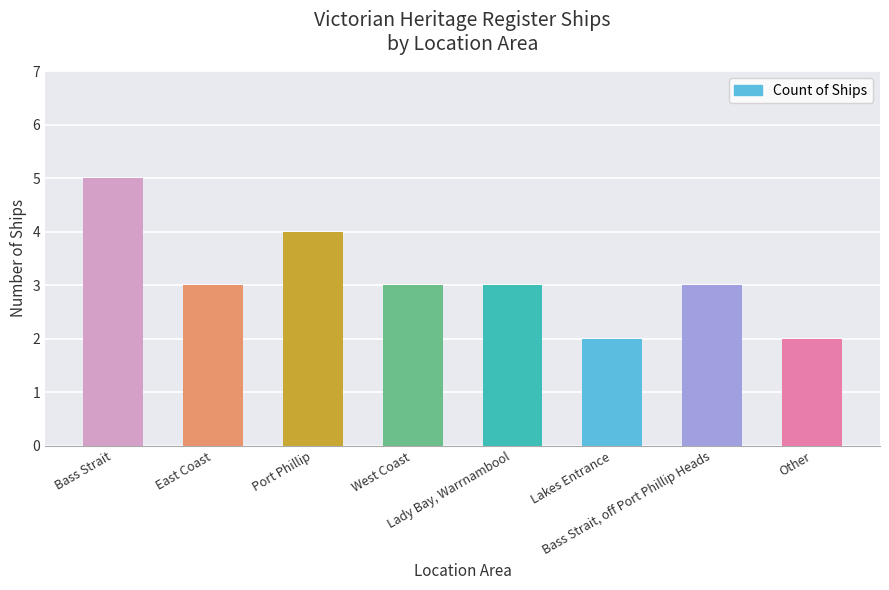

The chart shows a value of 3 at Bass Strait, off Port Phillip Heads. True or false?

True